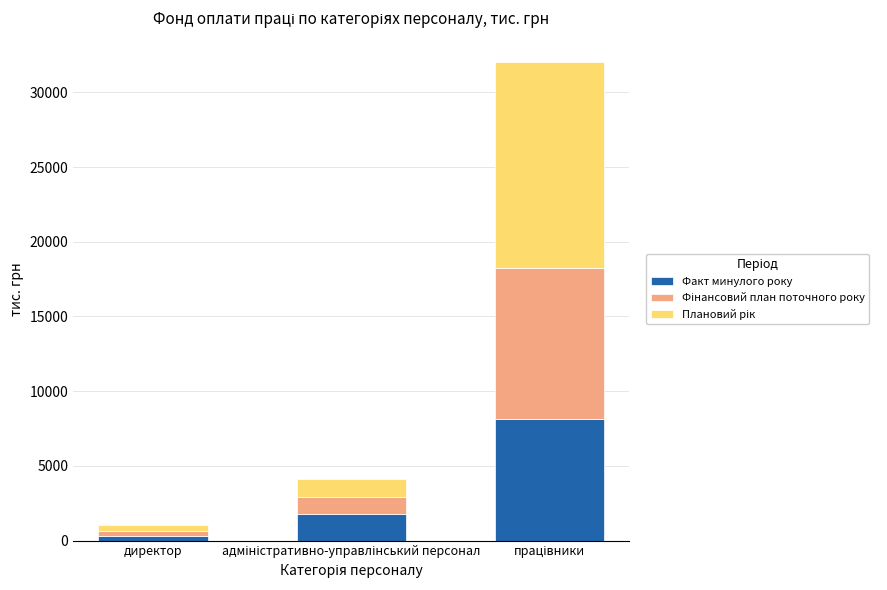

Reading right to left, transcribe the values for Факт минулого року.

8163.4	1779.5	308.6